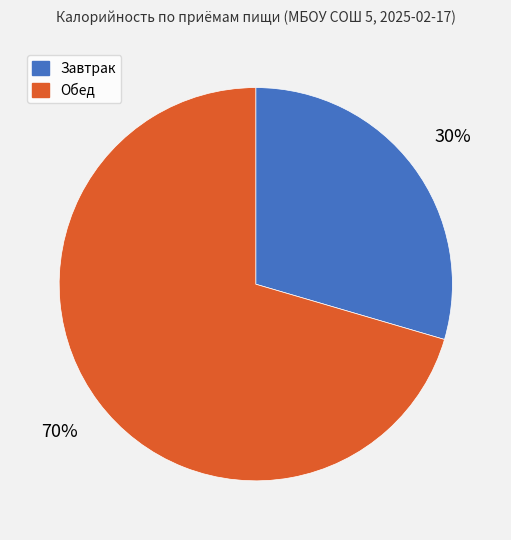

What is the largest slice in the pie chart?

Обед